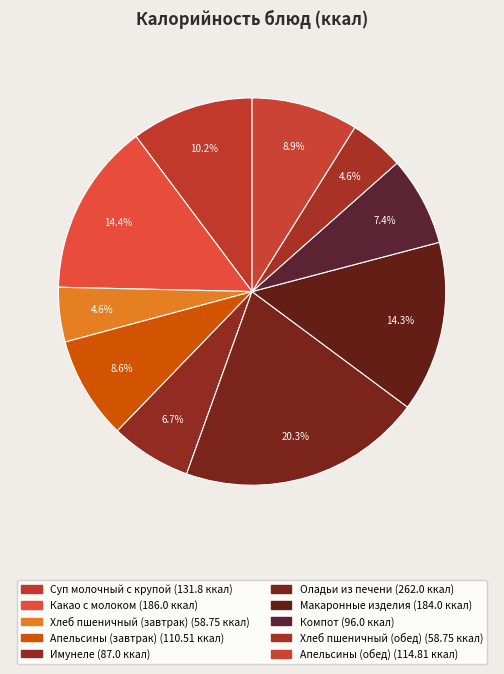

Is there any slice that represents more than half of the pie?

No